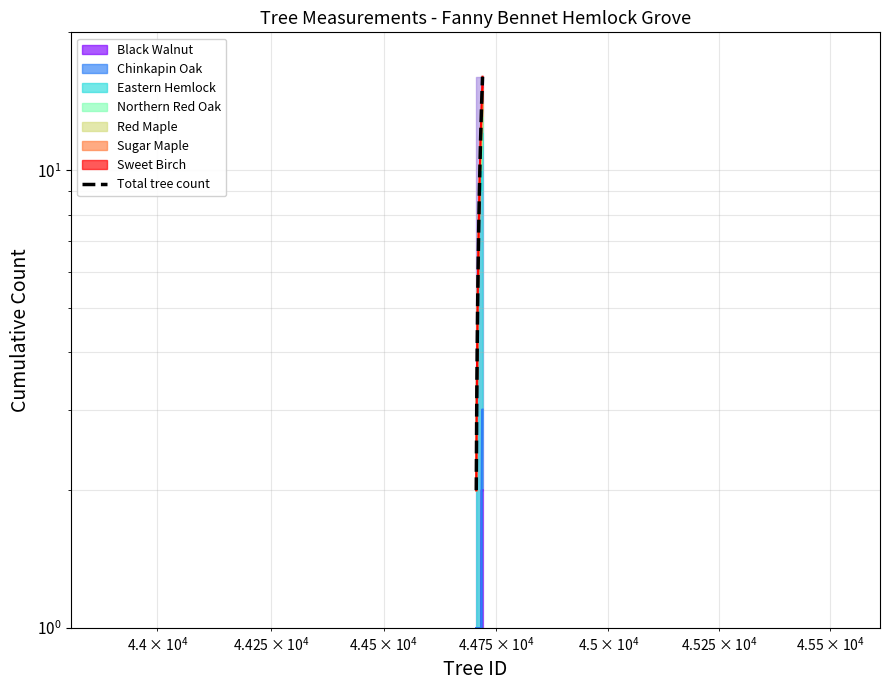

What is the smallest value displayed?

2